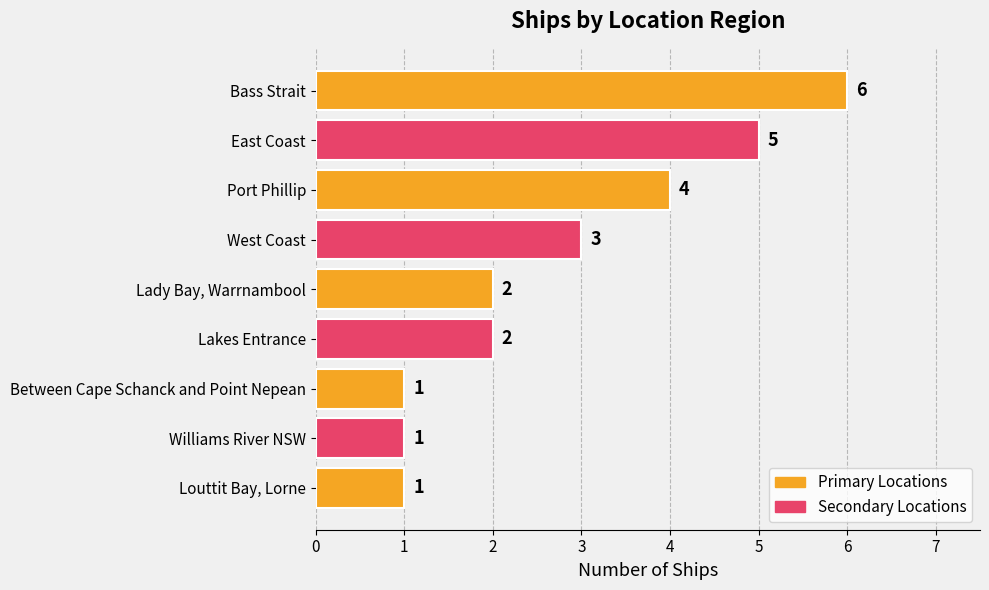

What is the difference between the maximum and second lowest values?

5